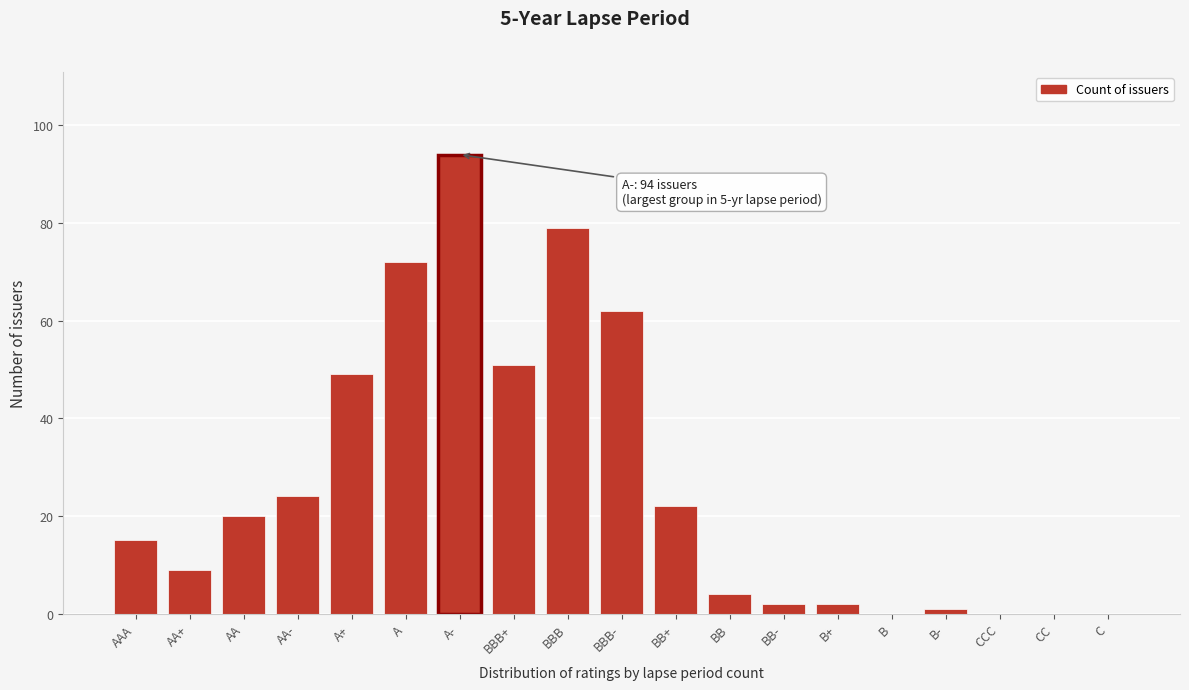

Reading left to right, extract all data points from this chart.

AAA=15	AA+=9	AA=20	AA-=24	A+=49	A=72	A-=94	BBB+=51	BBB=79	BBB-=62	BB+=22	BB=4	BB-=2	B+=2	B=0	B-=1	CCC=0	CC=0	C=0